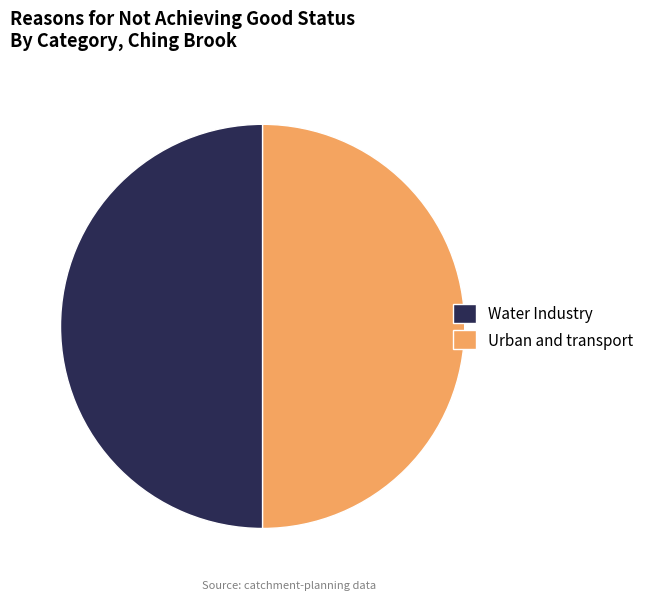

Combined, do Water Industry and Urban and transport account for over 50%?

Yes